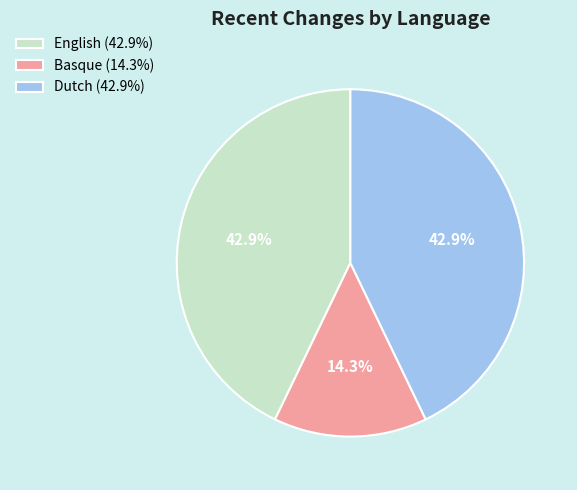

Combined, what portion of the pie is Basque (14.3%) and Dutch (42.9%)?

57.1%